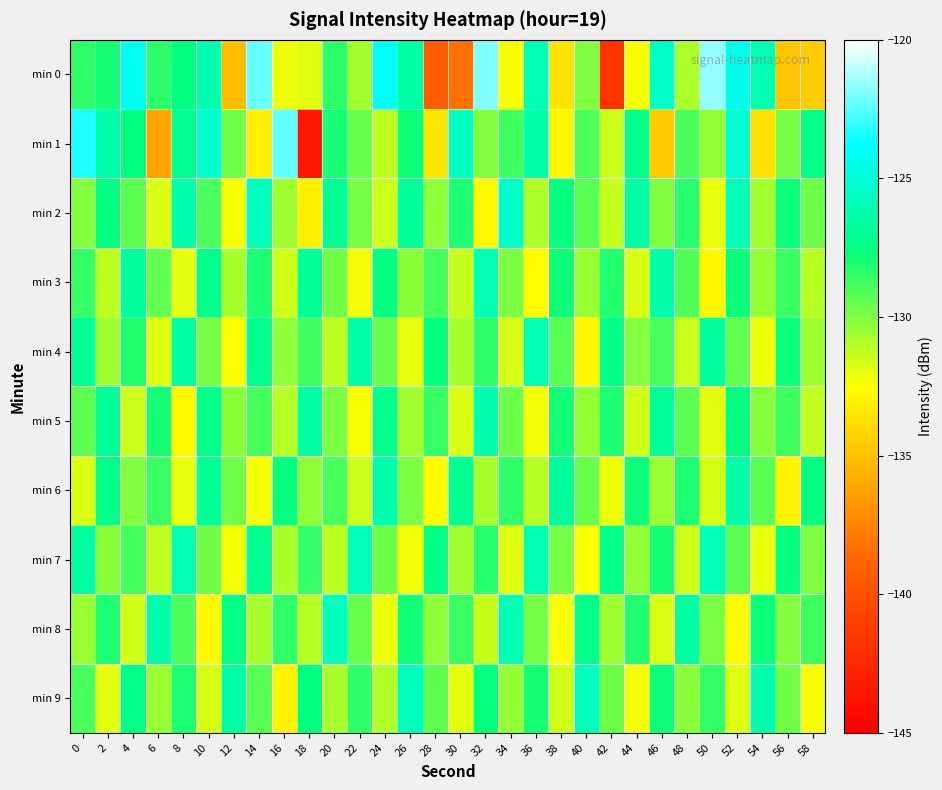

At which category is the sum across all series the highest?

52